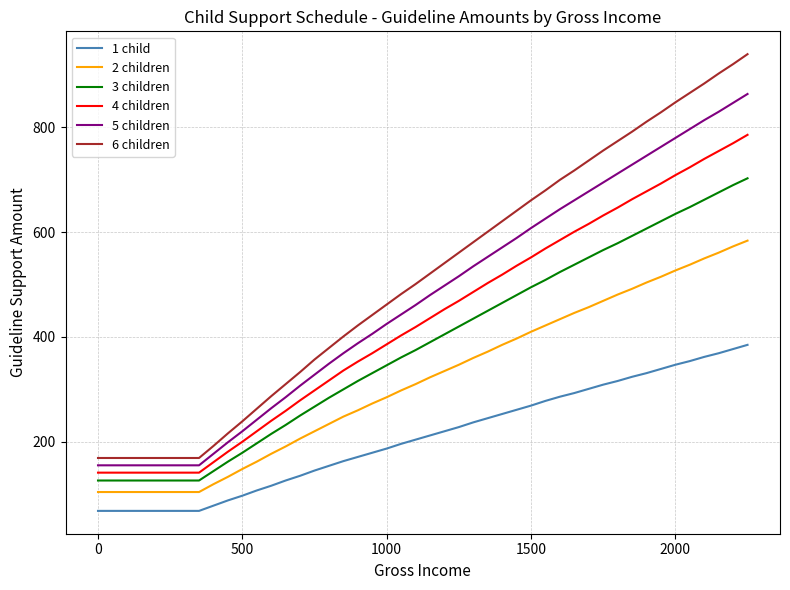

List the series in order of their peak value, lowest first.

1 child, 2 children, 3 children, 4 children, 5 children, 6 children